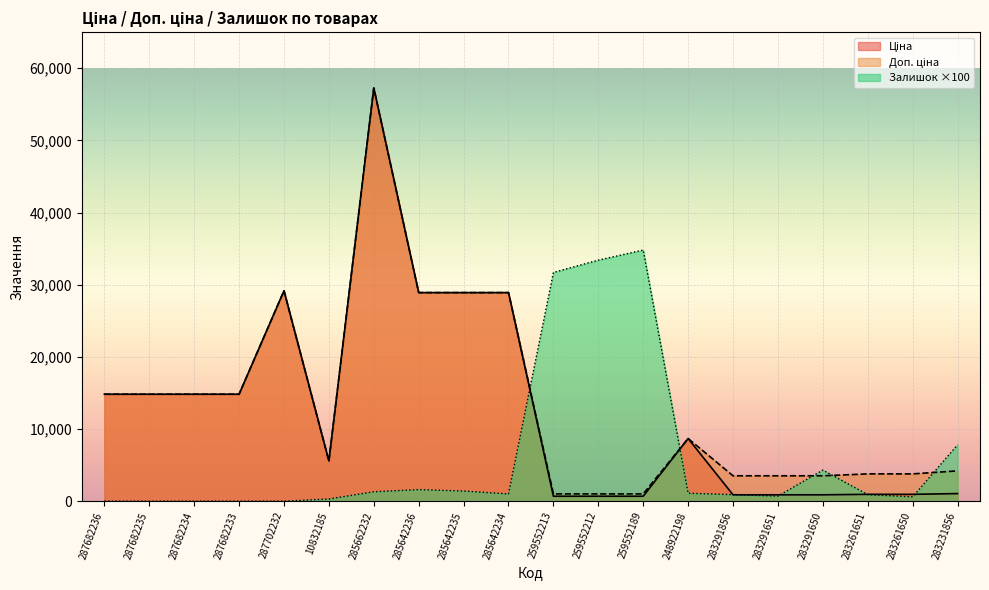

What is the label of the 13th point from the left?

259552189